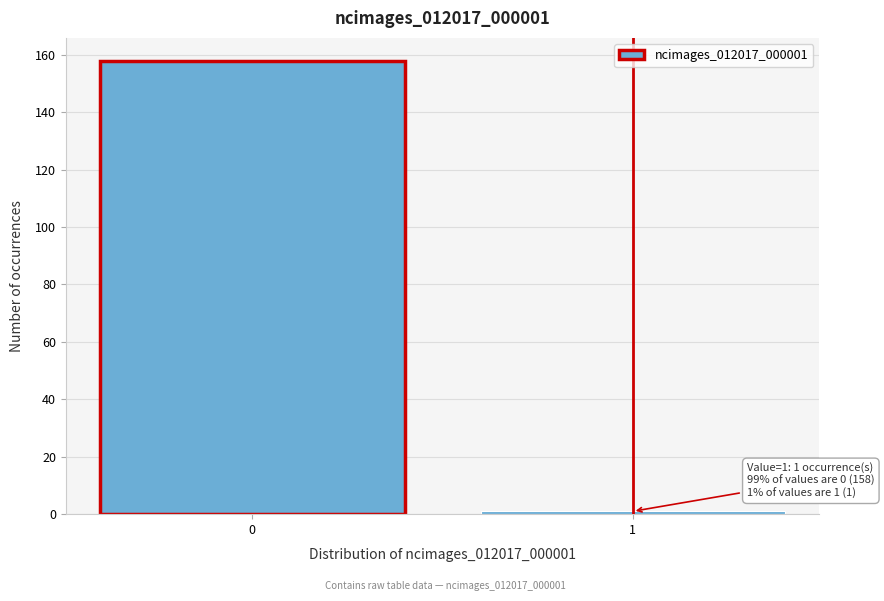

Reading right to left, what are all the values shown in this chart?

1	158